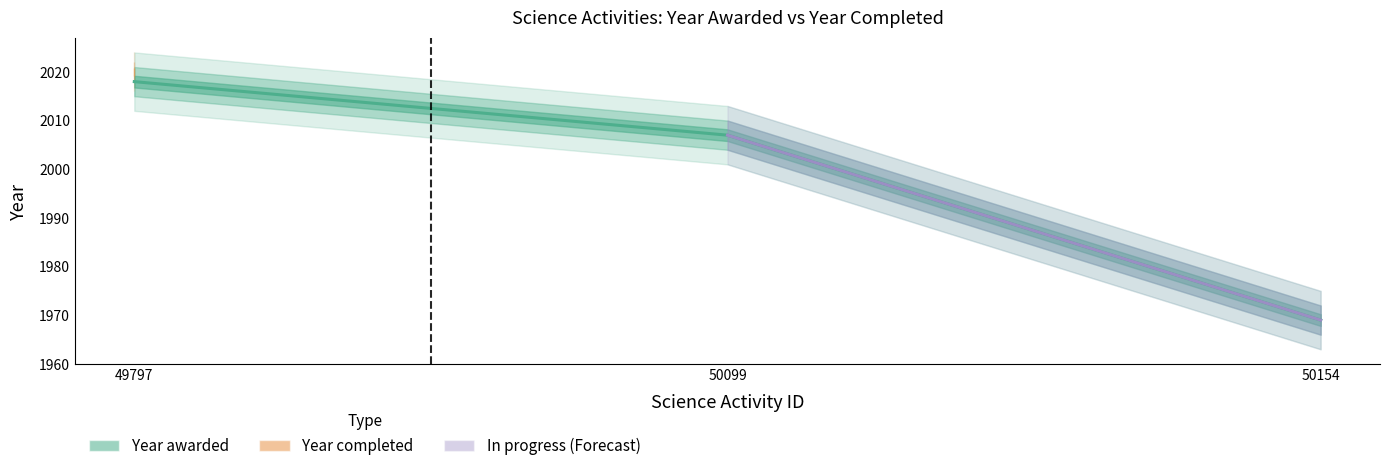

Is this an area chart (filled region under the line)?

No